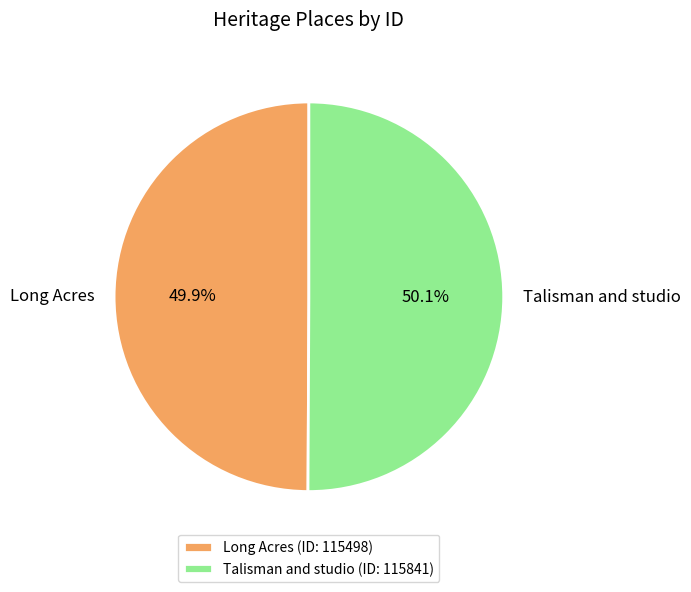

What is the ratio of the value at Long Acres to the value at Talisman and studio?

1.0